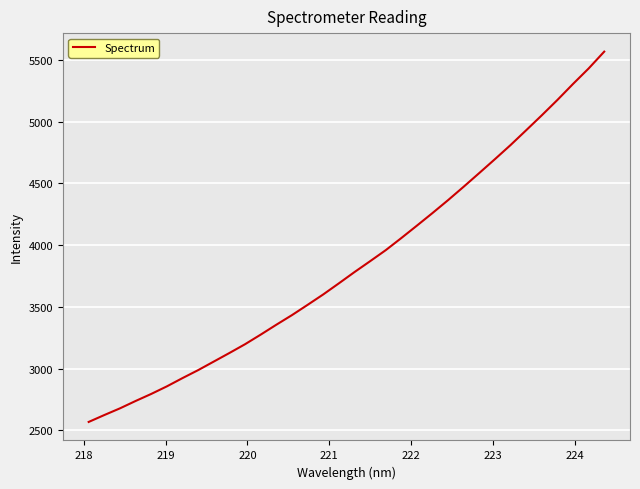

What is the difference between the maximum and minimum values?

2998.4